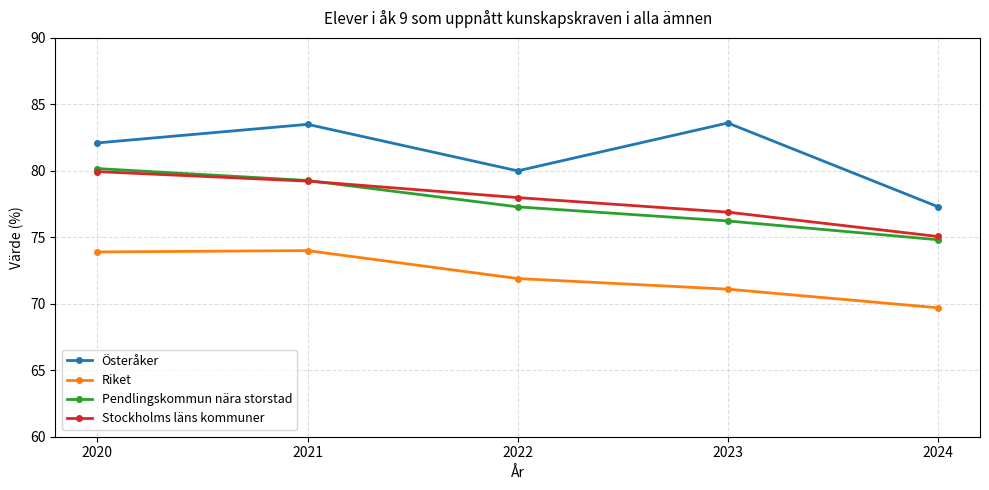

Where does the Stockholms läns kommuner series first go above 77?

2020